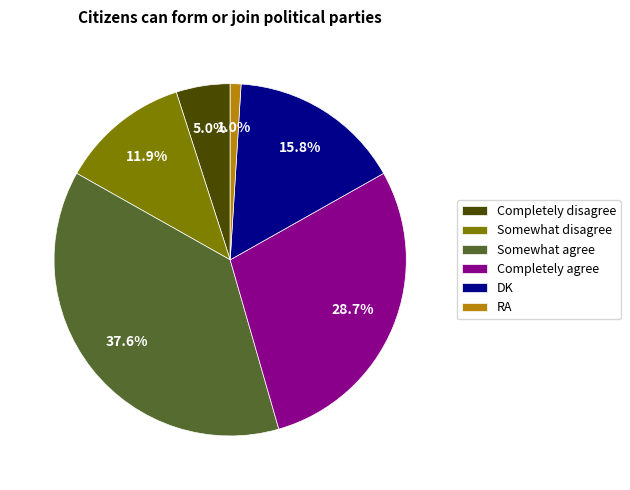

Does Somewhat agree account for over 50% of the chart?

No